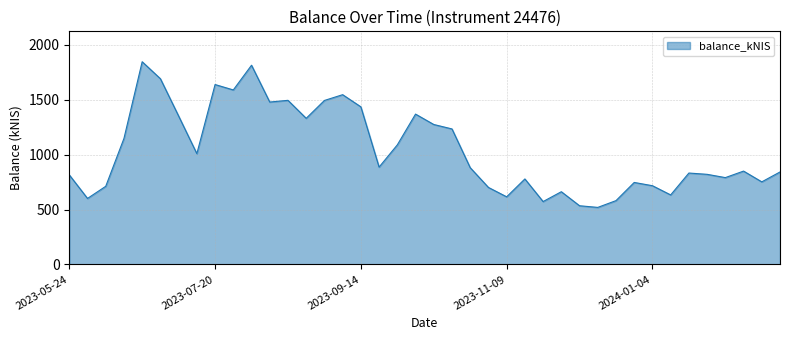

What is the smallest value displayed?

519.1